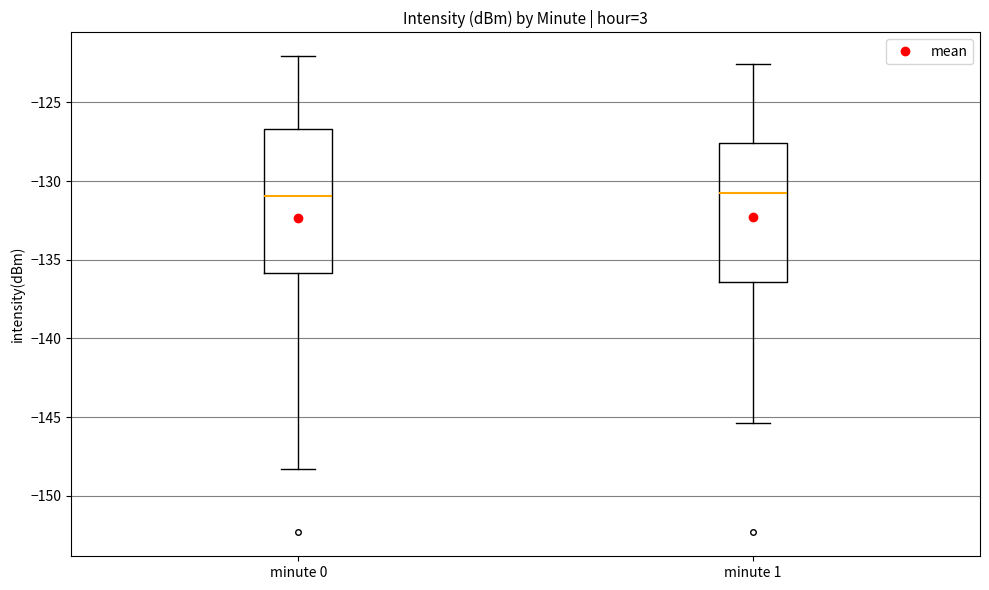

Reading left to right, read every box against the y-axis: the position of its median line, the range the box covers, and the ends of its whiskers. The values are not printed on the chart, so give them approximately, as read against the axis.

minute 0: median -131.0, box -136.0 to -126.5, whiskers -148.5 to -122.0
minute 1: median -131.0, box -136.5 to -127.5, whiskers -145.5 to -122.5